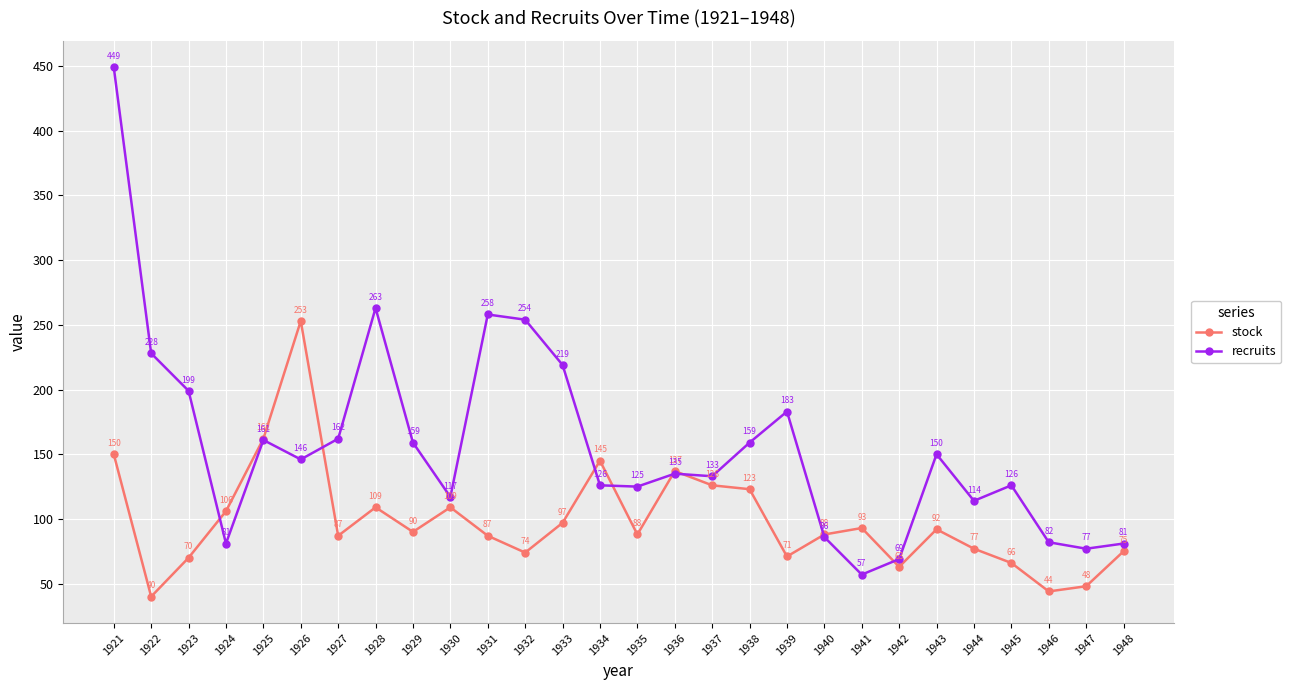

Between which two adjacent categories do stock and recruits first intersect?

1923 and 1924